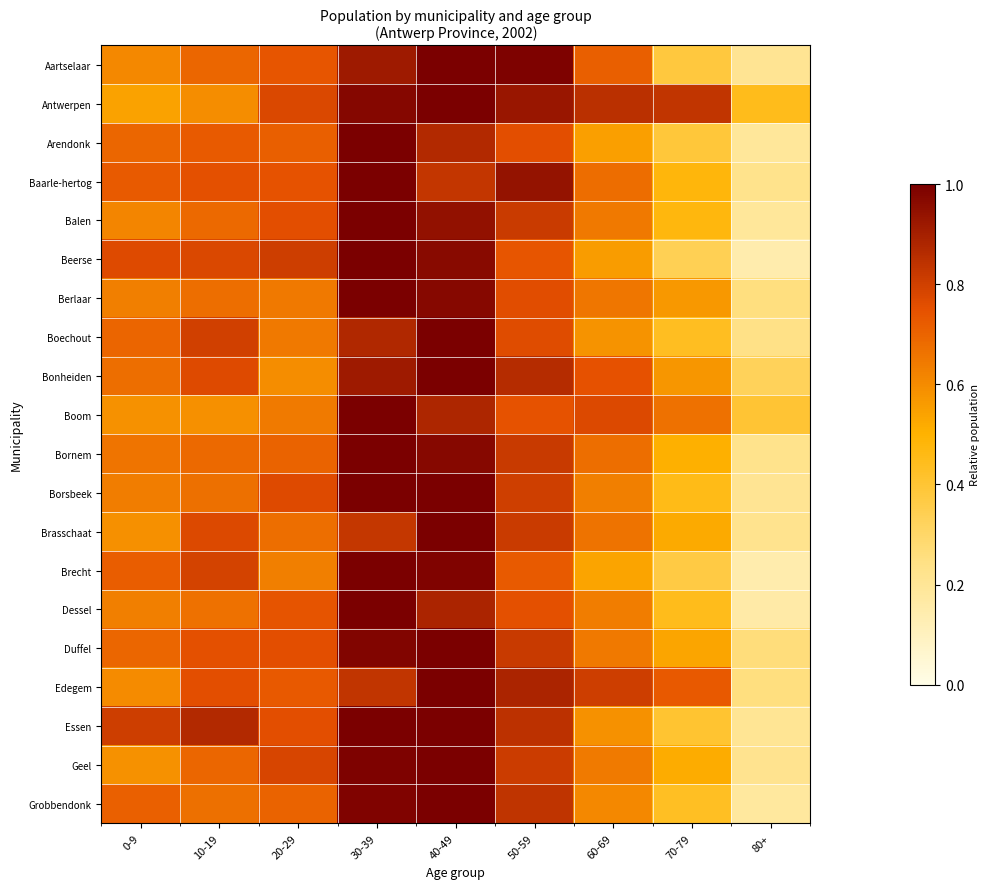

What is the greatest value displayed?

1.0